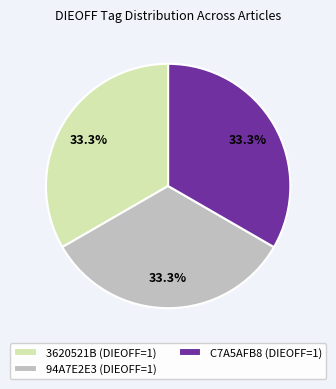

To the nearest percent, what percentage of the pie is 3620521B (DIEOFF=1)?

33%